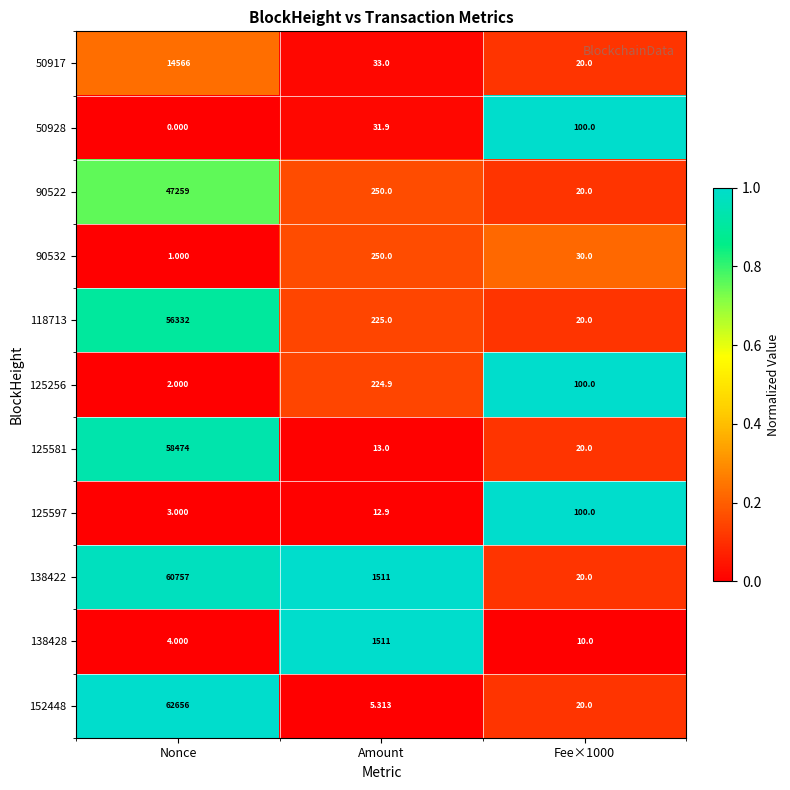

Where does the 138428 series first go above 10?

Amount